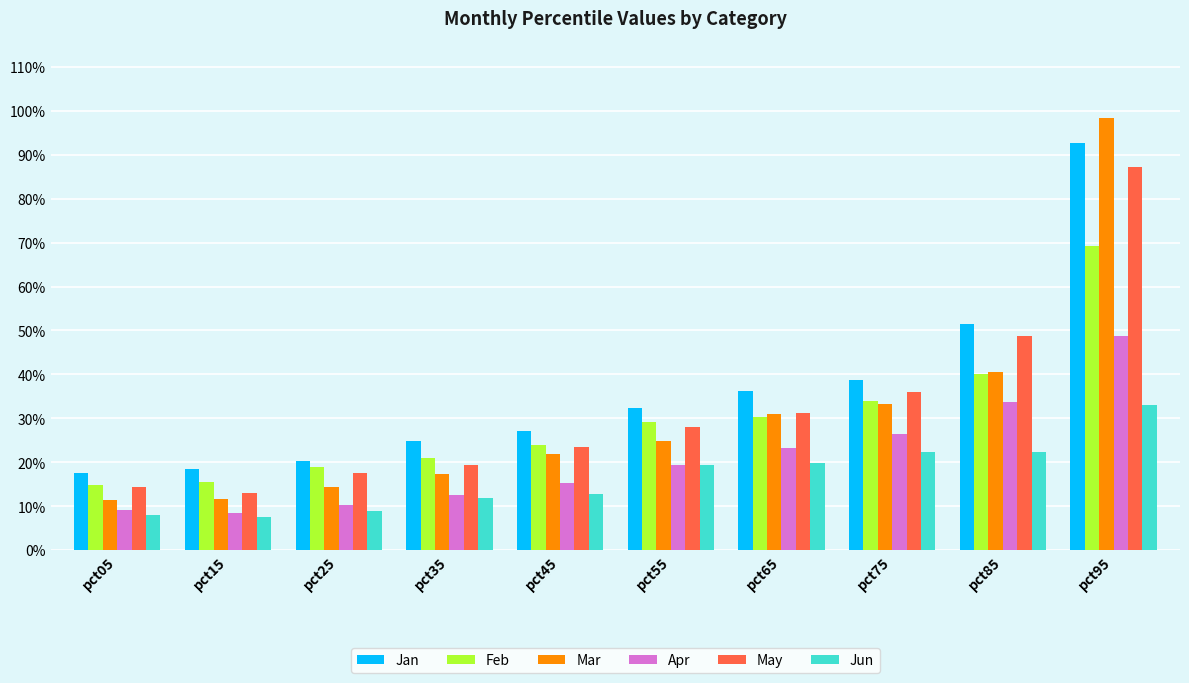

Reading left to right, list all the values displayed in this chart.

Jan: 0.2	0.2	0.2	0.2	0.3	0.3	0.4	0.4	0.5	0.9
Feb: 0.1	0.2	0.2	0.2	0.2	0.3	0.3	0.3	0.4	0.7
Mar: 0.1	0.1	0.1	0.2	0.2	0.2	0.3	0.3	0.4	1.0
Apr: 0.1	0.1	0.1	0.1	0.2	0.2	0.2	0.3	0.3	0.5
May: 0.1	0.1	0.2	0.2	0.2	0.3	0.3	0.4	0.5	0.9
Jun: 0.1	0.1	0.1	0.1	0.1	0.2	0.2	0.2	0.2	0.3